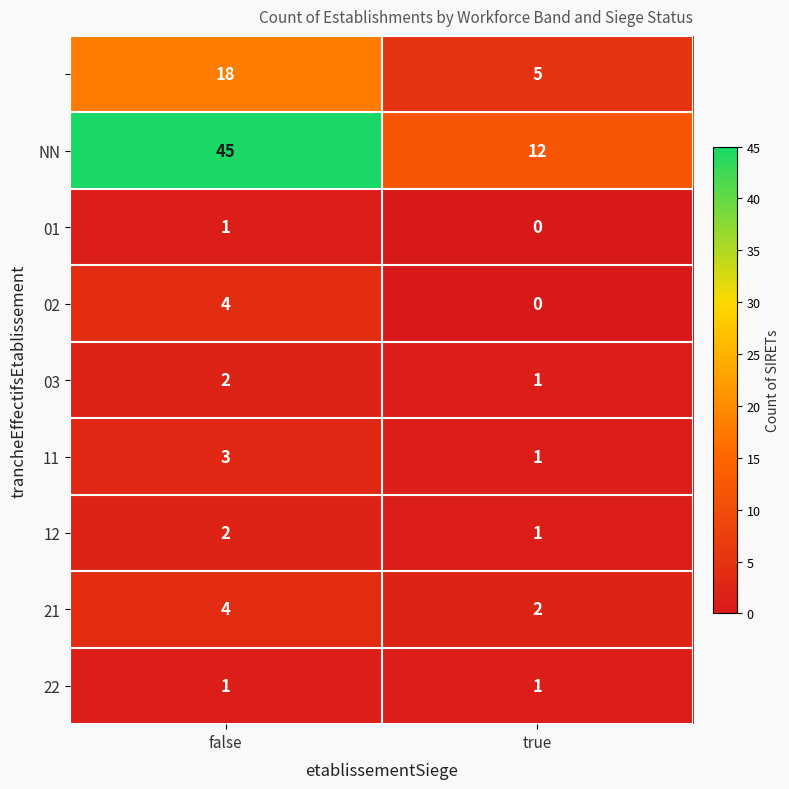

How many data points does each series have?

2